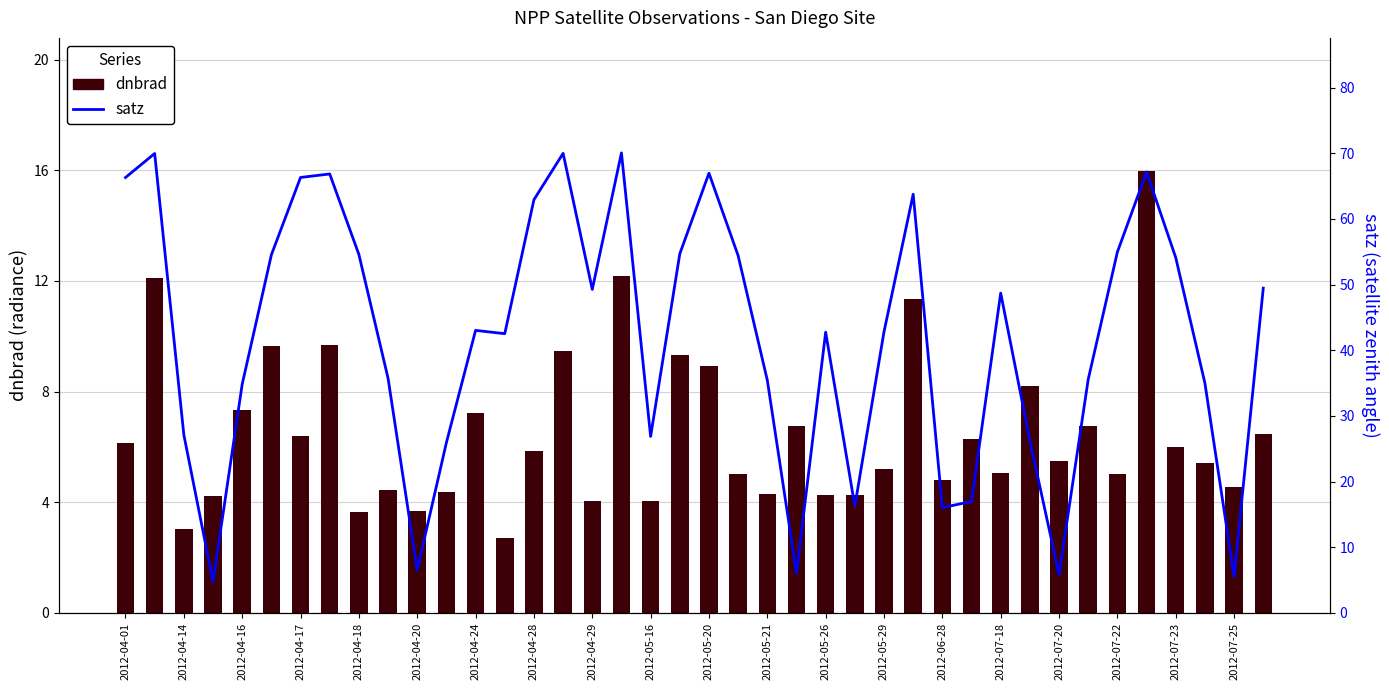

At 2012-05-26, list the series in order from smallest to largest.

dnbrad, satz